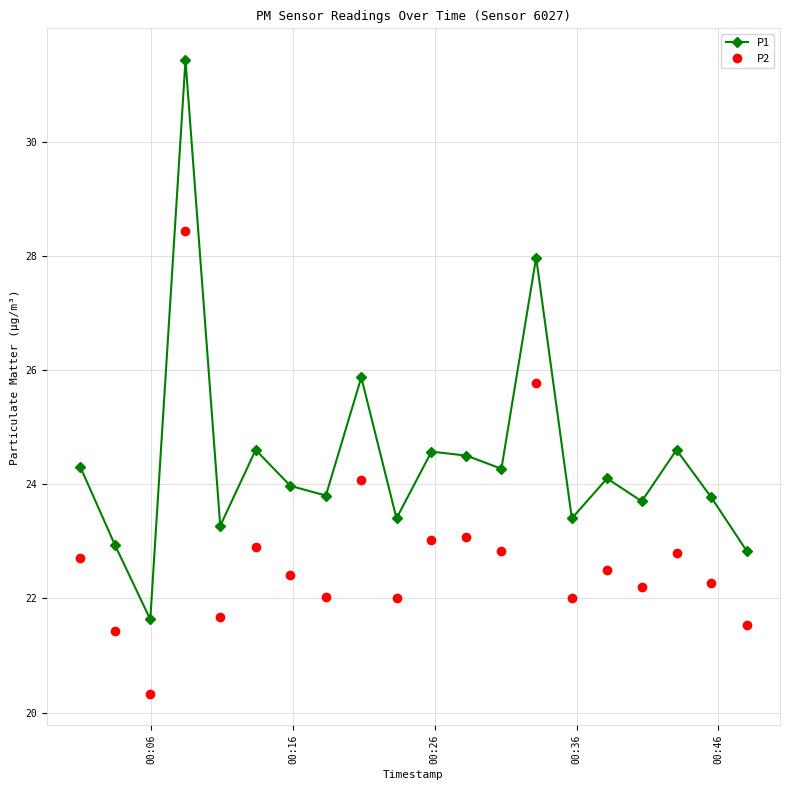

What is the value of the P2 point at the 15th from the left?

22.0